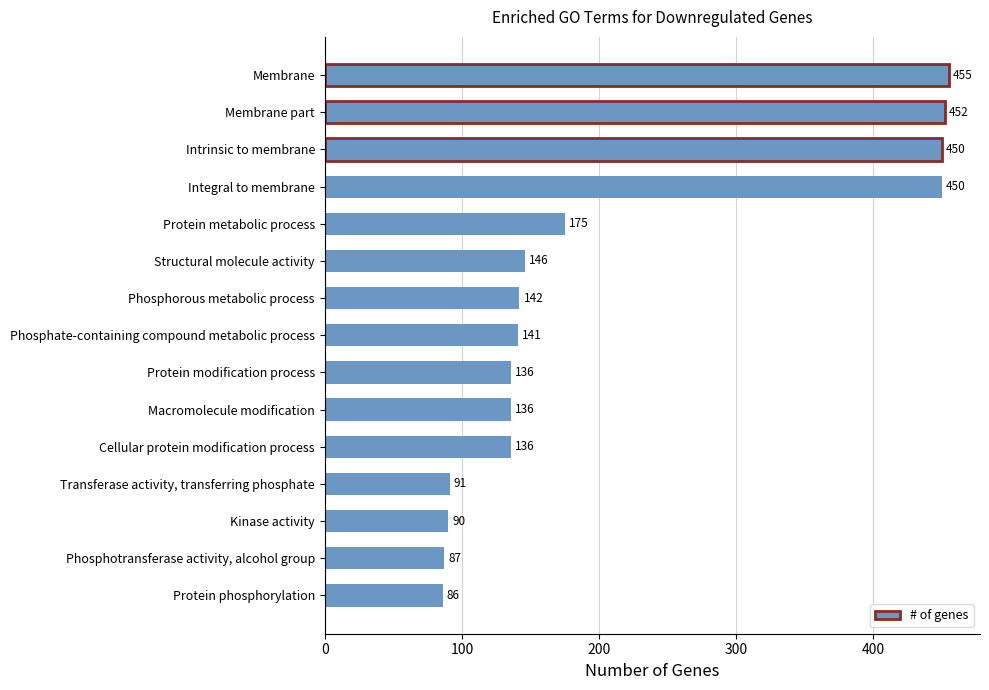

Are the bars grouped side by side (vs. stacked)?

No